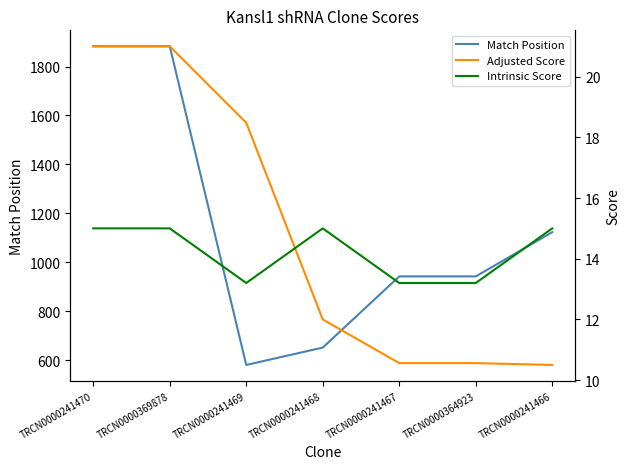

True or false: Match Position has a value of 1123.0 at TRCN0000241466.

True